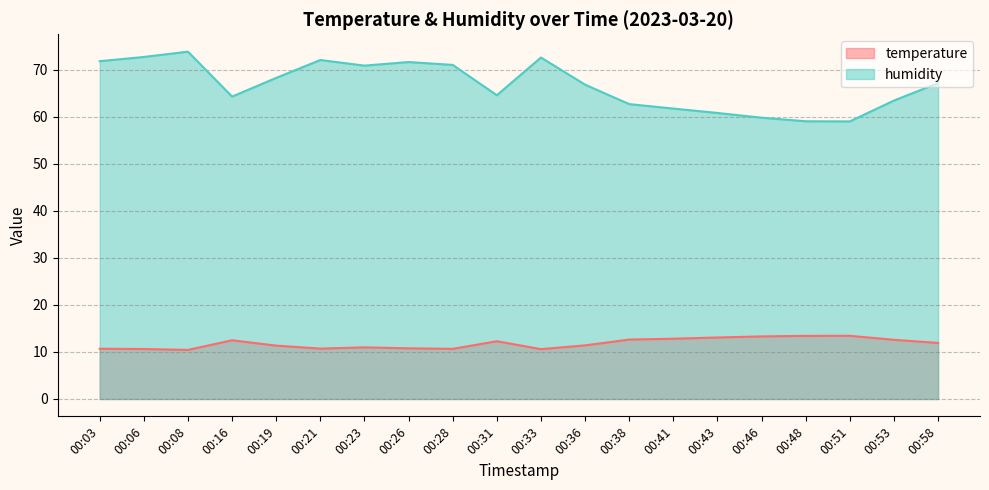

What is the total value across all series at 00:21?

82.8